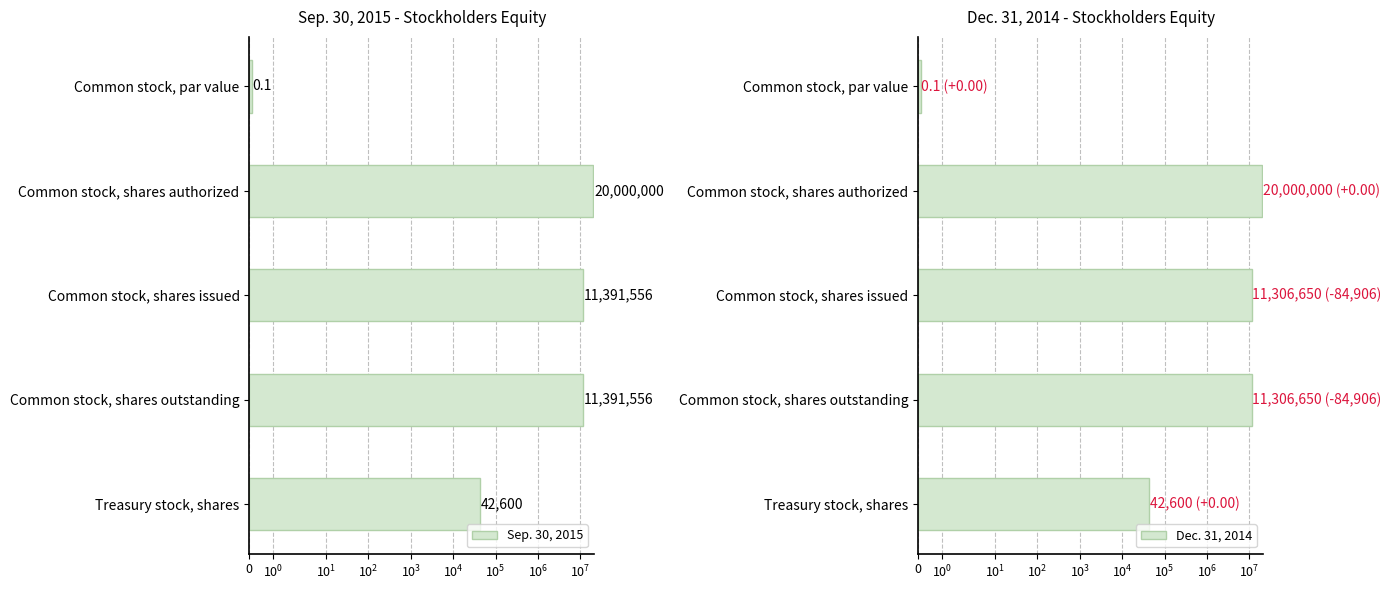

What is the minimum value shown in the chart?

0.1